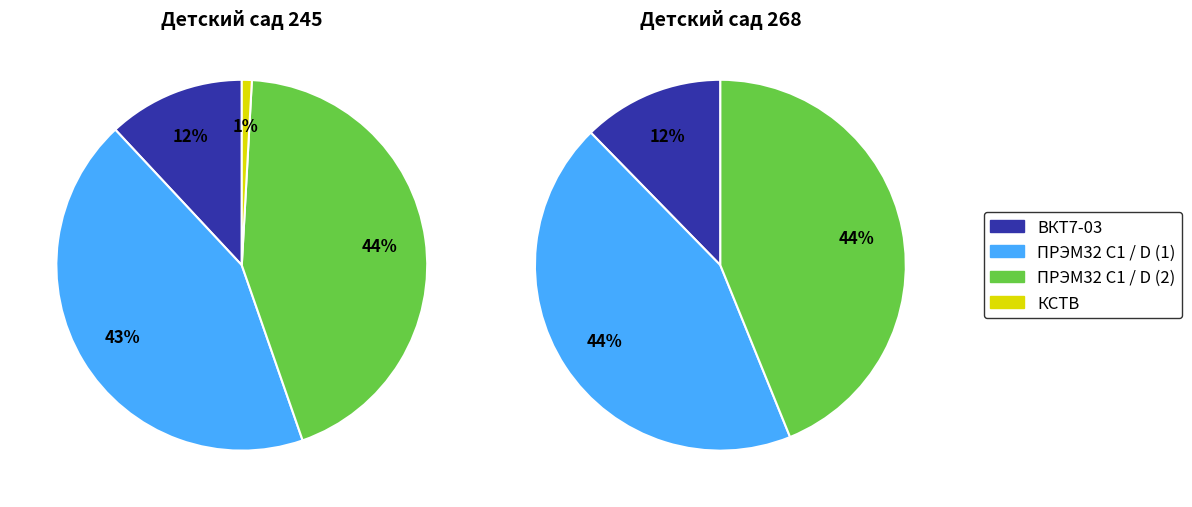

Between ПРЭМ32 С1 / D (1) and КСТВ, which series saw the biggest shift?

Детский сад 245